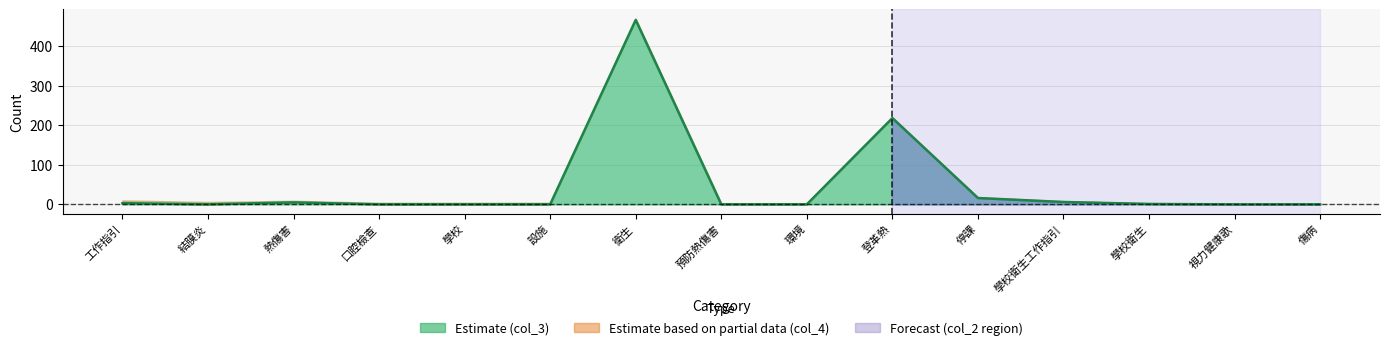

What is the label of the 5th point from the right?

停課